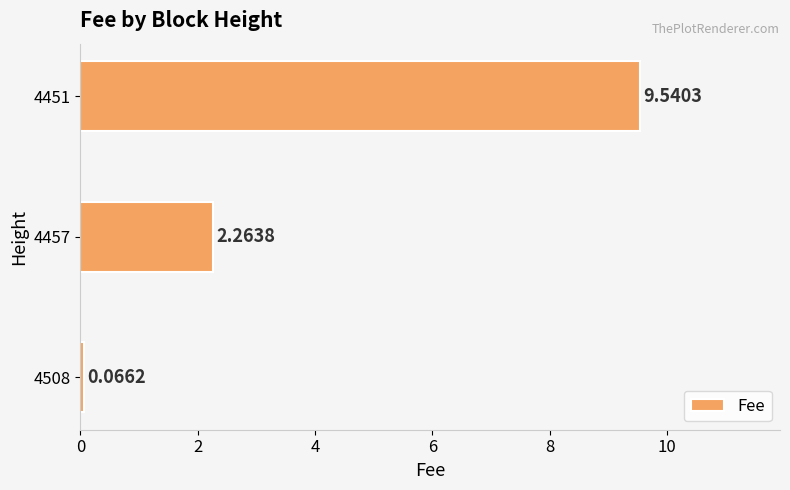

List the labels in order of value, smallest first.

4508, 4457, 4451